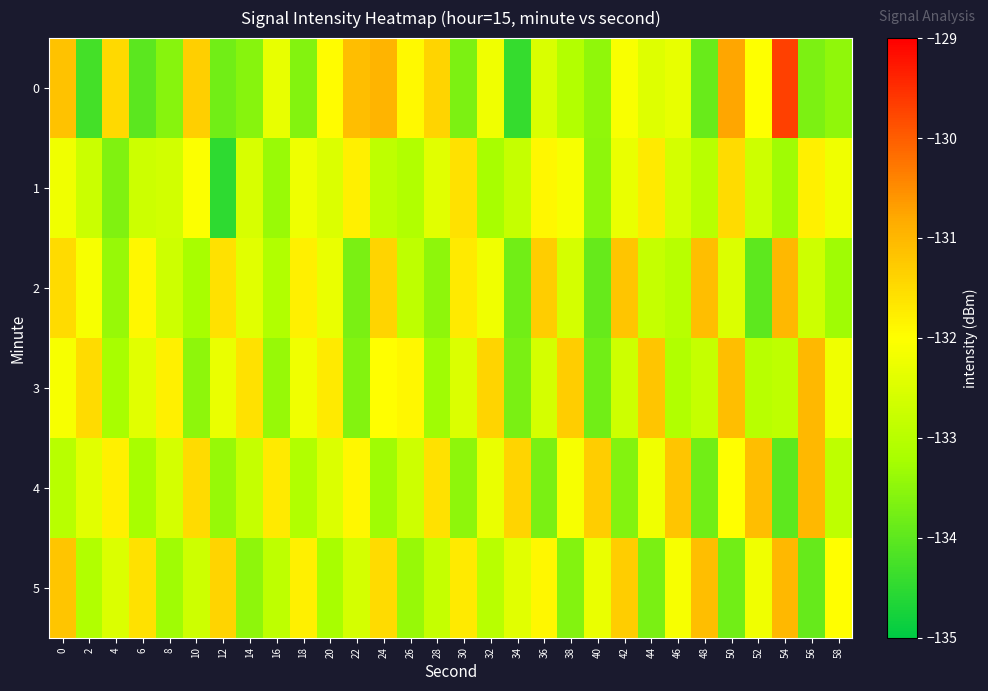

Reading left to right, transcribe all the data shown in this chart.

0: 0=-131.1	2=-134.3	4=-131.5	6=-134.0	8=-133.6	10=-131.3	12=-133.8	14=-133.6	16=-132.3	18=-133.6	20=-132.0	22=-131.1	24=-130.9	26=-131.9	28=-131.4	30=-133.7	32=-132.2	34=-134.4	36=-132.5	38=-133.1	40=-133.5	42=-132.1	44=-132.5	46=-132.3	48=-133.9	50=-130.8	52=-132.0	54=-129.7	56=-133.7	58=-133.5
1: 0=-132.2	2=-132.7	4=-133.6	6=-132.7	8=-132.6	10=-132.0	12=-134.5	14=-132.5	16=-133.4	18=-132.2	20=-132.5	22=-131.8	24=-132.9	26=-133.1	28=-132.4	30=-131.6	32=-133.2	34=-132.8	36=-131.9	38=-132.1	40=-133.5	42=-132.3	44=-131.7	46=-132.6	48=-133.0	50=-131.5	52=-132.7	54=-133.3	56=-131.8	58=-132.2
2: 0=-131.5	2=-132.1	4=-133.4	6=-131.9	8=-132.7	10=-133.2	12=-131.6	14=-132.4	16=-133.1	18=-131.8	20=-132.3	22=-133.7	24=-131.4	26=-132.9	28=-133.5	30=-131.7	32=-132.2	34=-133.8	36=-131.3	38=-132.6	40=-133.9	42=-131.2	44=-132.8	46=-133.0	48=-131.1	50=-132.5	52=-134.0	54=-131.0	56=-132.7	58=-133.3
3: 0=-132.1	2=-131.5	4=-133.2	6=-132.4	8=-131.8	10=-133.5	12=-132.3	14=-131.6	16=-133.4	18=-132.2	20=-131.7	22=-133.6	24=-132.0	26=-131.9	28=-133.3	30=-132.5	32=-131.4	34=-133.7	36=-132.6	38=-131.3	40=-133.8	42=-132.7	44=-131.2	46=-133.1	48=-132.8	50=-131.1	52=-133.0	54=-132.9	56=-131.0	58=-132.2
4: 0=-133.0	2=-132.4	4=-131.8	6=-133.2	8=-132.6	10=-131.5	12=-133.4	14=-132.8	16=-131.7	18=-133.1	20=-132.5	22=-131.9	24=-133.3	26=-132.7	28=-131.6	30=-133.5	32=-132.3	34=-131.4	36=-133.7	38=-132.1	40=-131.3	42=-133.6	44=-132.2	46=-131.2	48=-133.8	50=-132.0	52=-131.1	54=-134.0	56=-131.0	58=-132.9
5: 0=-131.2	2=-133.1	4=-132.5	6=-131.6	8=-133.3	10=-132.7	12=-131.4	14=-133.5	16=-132.9	18=-131.8	20=-133.2	22=-132.6	24=-131.5	26=-133.4	28=-132.8	30=-131.7	32=-133.0	34=-132.4	36=-131.9	38=-133.6	40=-132.3	42=-131.3	44=-133.7	46=-132.1	48=-131.1	50=-133.8	52=-132.2	54=-131.0	56=-133.9	58=-132.0